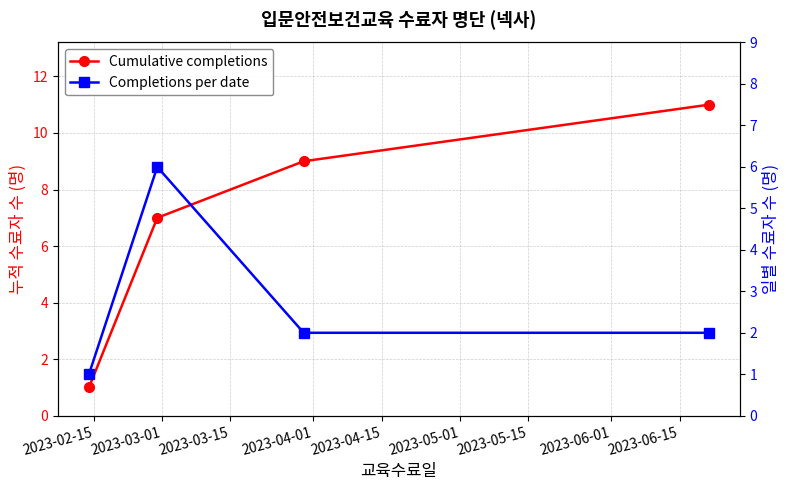

How many lines are shown in the chart?

2